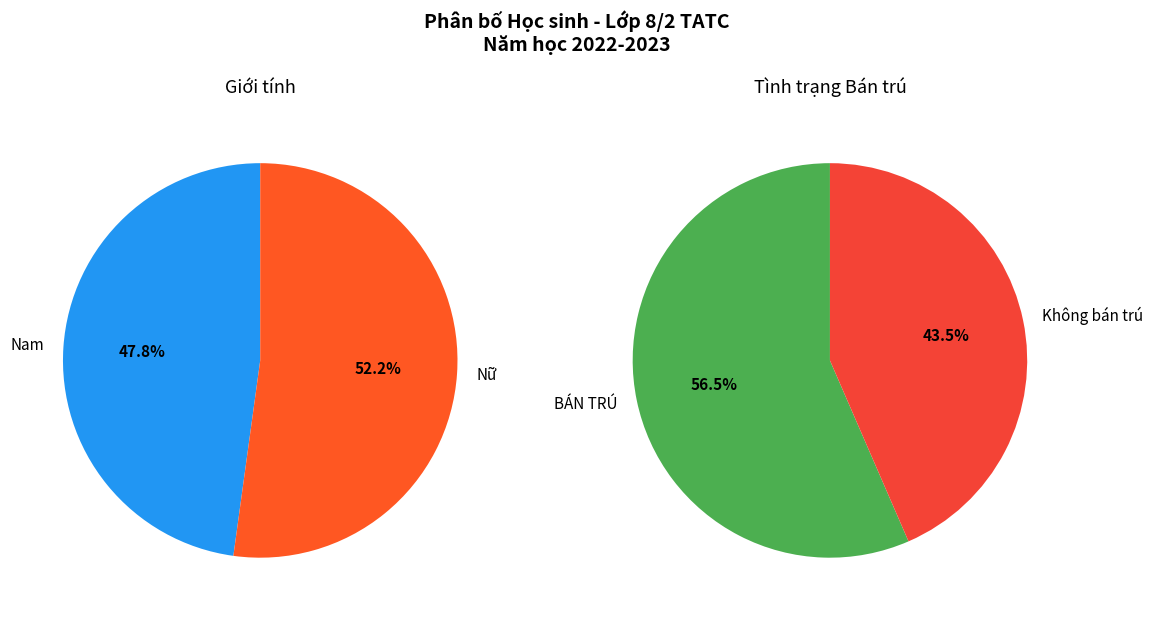

Which has a higher value, Nữ or Nam?

Nữ